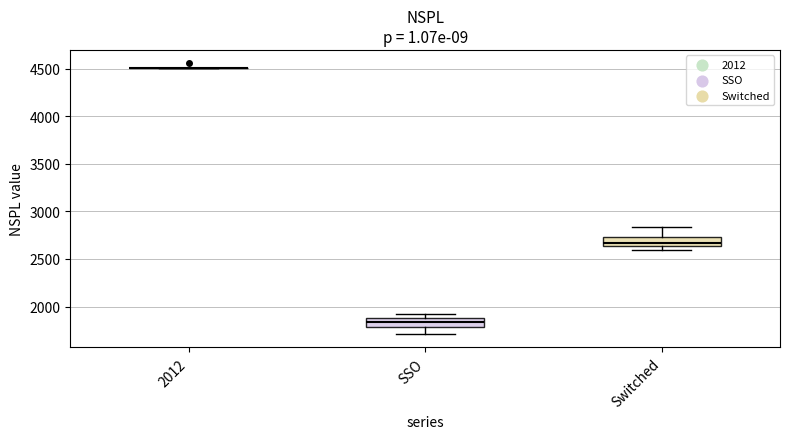

Reading left to right, read every box against the y-axis: the position of its median line, the range the box covers, and the ends of its whiskers. The values are not printed on the chart, so give them approximately, as read against the axis.

2012: box collapsed to a line at 4500, whiskers 4500 to 4500
SSO: median 1850, box 1800 to 1900, whiskers 1700 to 1900 (just above the box's upper edge)
Switched: median 2650 (inside the box), box 2650 to 2750, whiskers 2600 to 2850